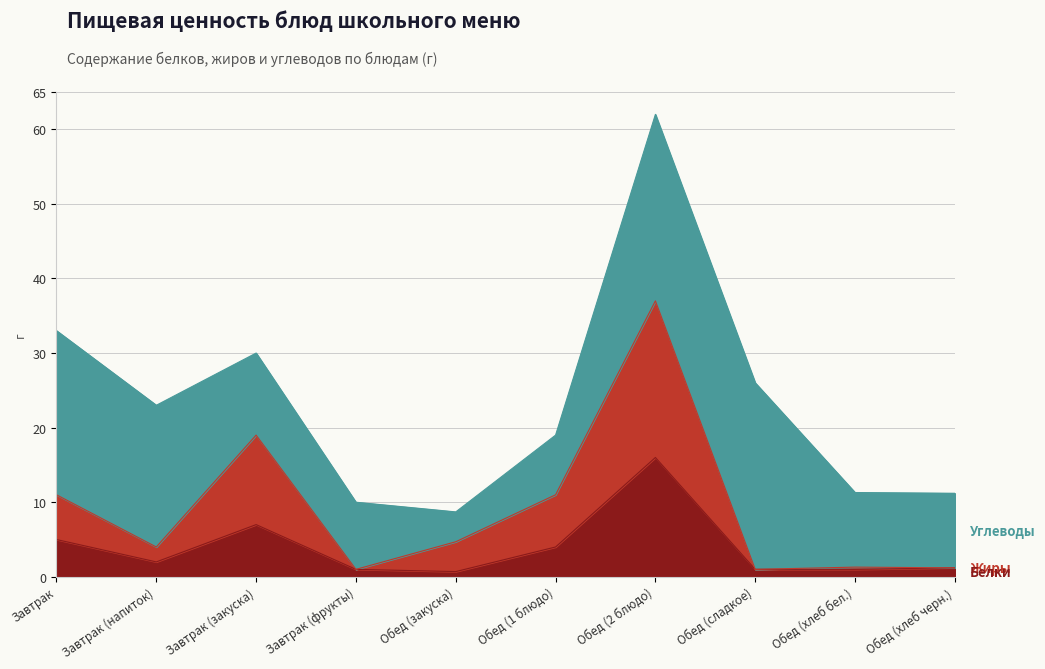

At which category is the sum across all series the highest?

Обед (2 блюдо)